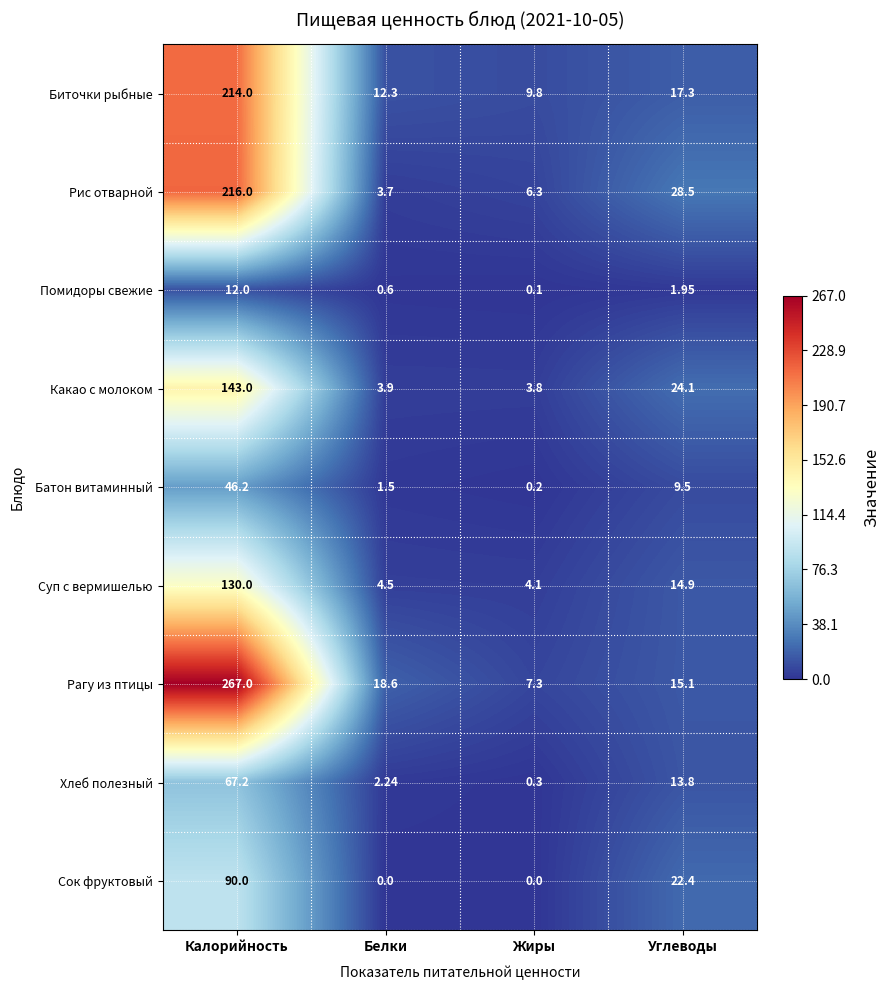

At which category is the sum across all series the highest?

Калорийность